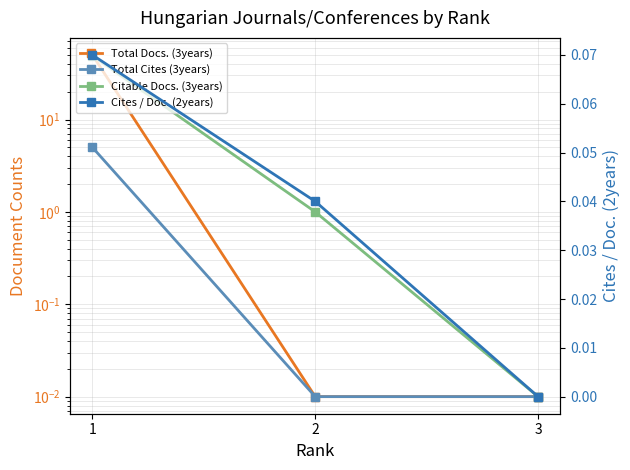

Which series has the largest total across all categories?

Total Docs. (3years)